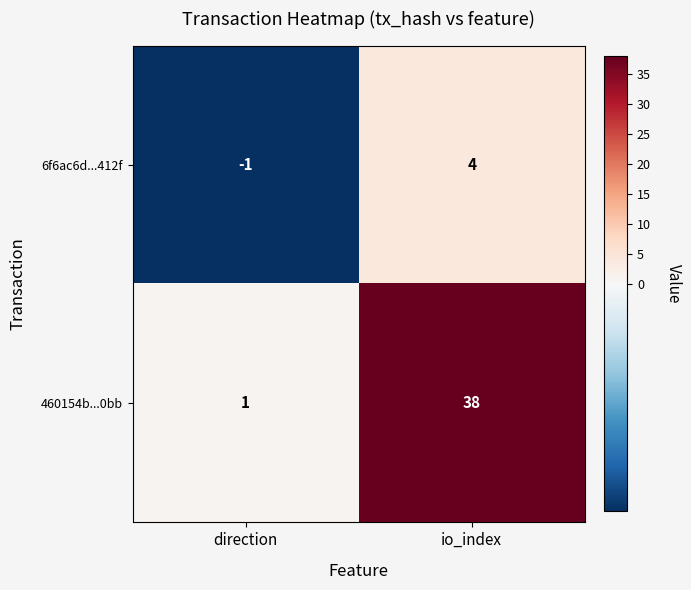

Which series has the widest spread of values?

460154b...0bb